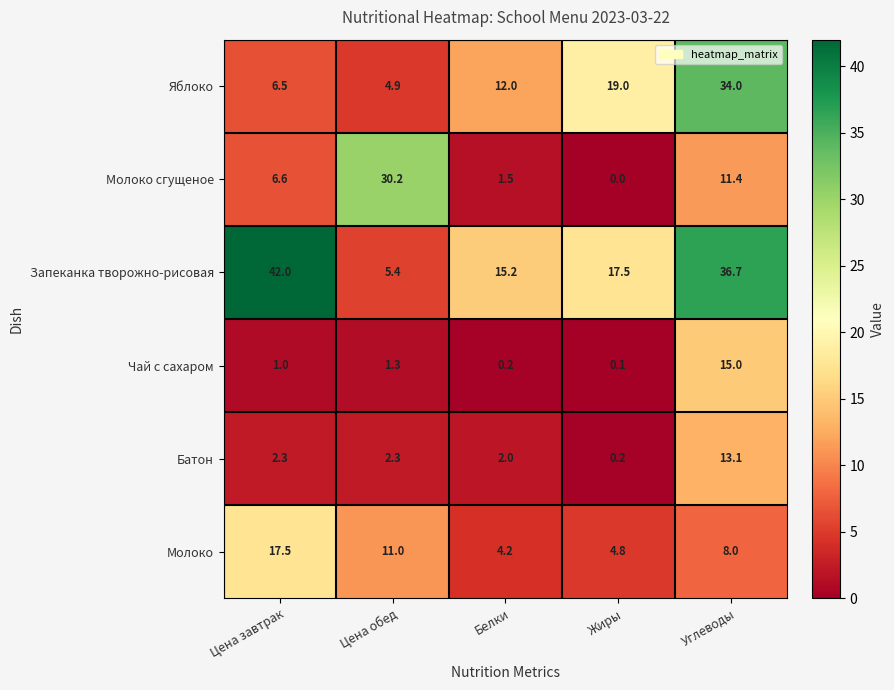

Reading left to right, list all the values displayed in this chart.

Яблоко: Цена завтрак=6.5	Цена обед=4.9	Белки=12.0	Жиры=19.0	Углеводы=34.0
Молоко сгущеное: Цена завтрак=6.6	Цена обед=30.2	Белки=1.5	Жиры=0.0	Углеводы=11.4
Запеканка творожно-рисовая: Цена завтрак=42.0	Цена обед=5.4	Белки=15.2	Жиры=17.5	Углеводы=36.7
Чай с сахаром: Цена завтрак=1.0	Цена обед=1.3	Белки=0.2	Жиры=0.1	Углеводы=15.0
Батон: Цена завтрак=2.3	Цена обед=2.3	Белки=2.0	Жиры=0.2	Углеводы=13.1
Молоко: Цена завтрак=17.5	Цена обед=11.0	Белки=4.2	Жиры=4.8	Углеводы=8.0